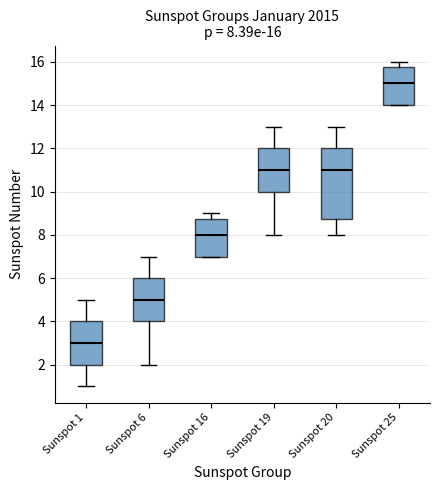

Comparing the boxes themselves (not the whiskers), which one is the tallest?

Sunspot 20